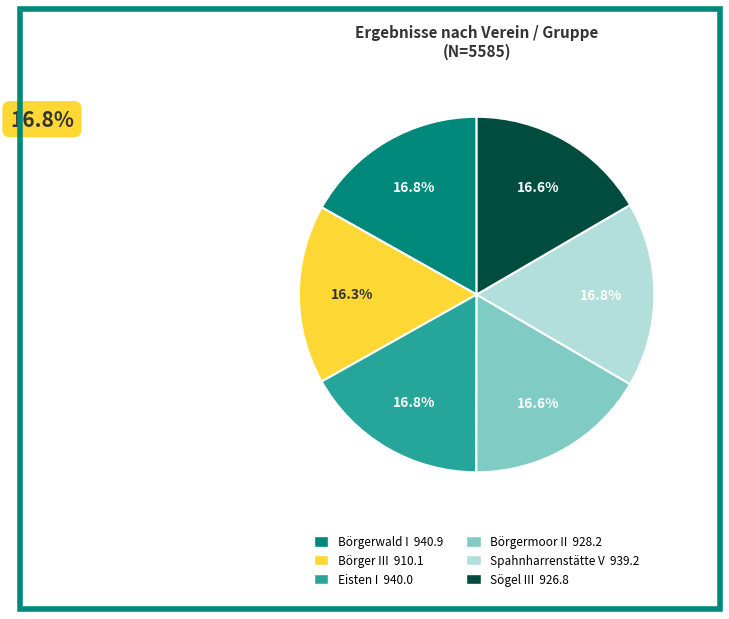

What is the ratio of the value at Börgermoor II to the value at Börgerwald I?

1.0